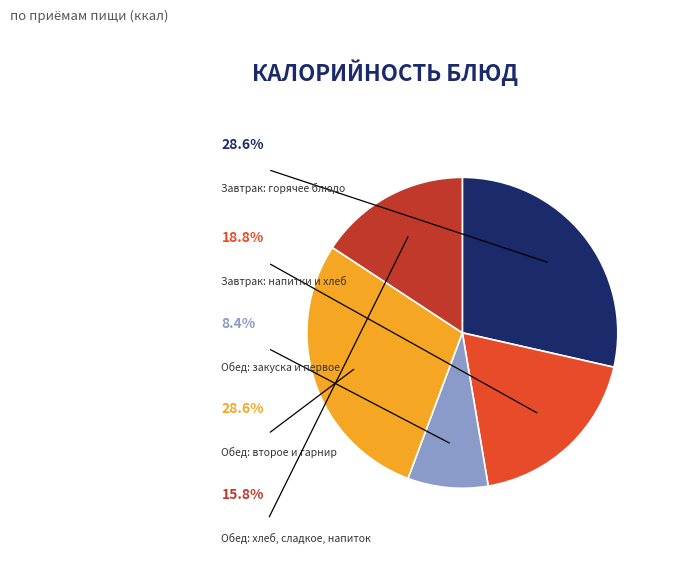

Is there a majority slice in this chart?

No